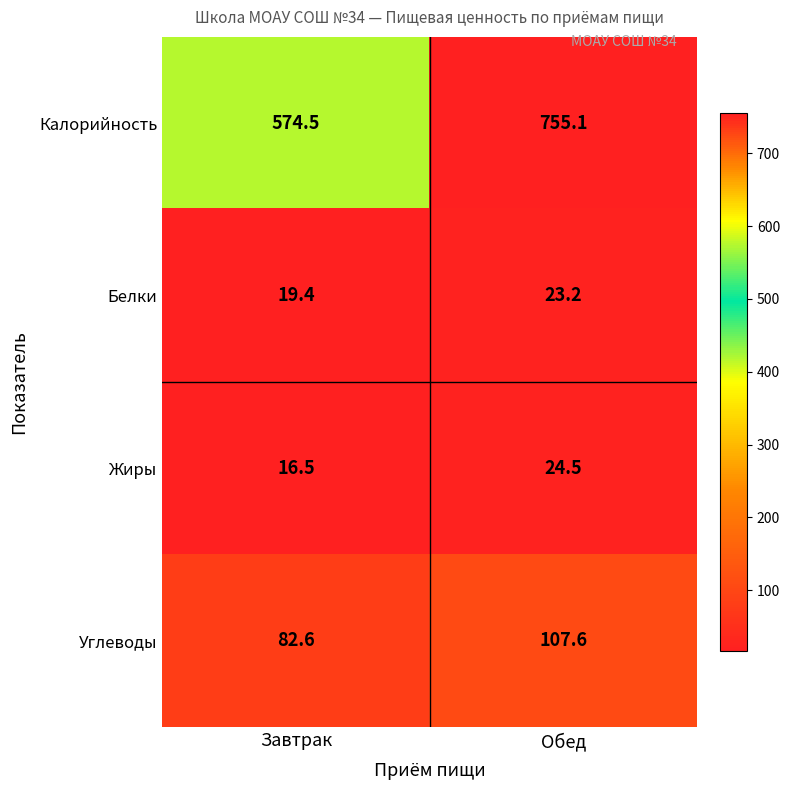

Where is Калорийность nearest to the value 664?

Завтрак